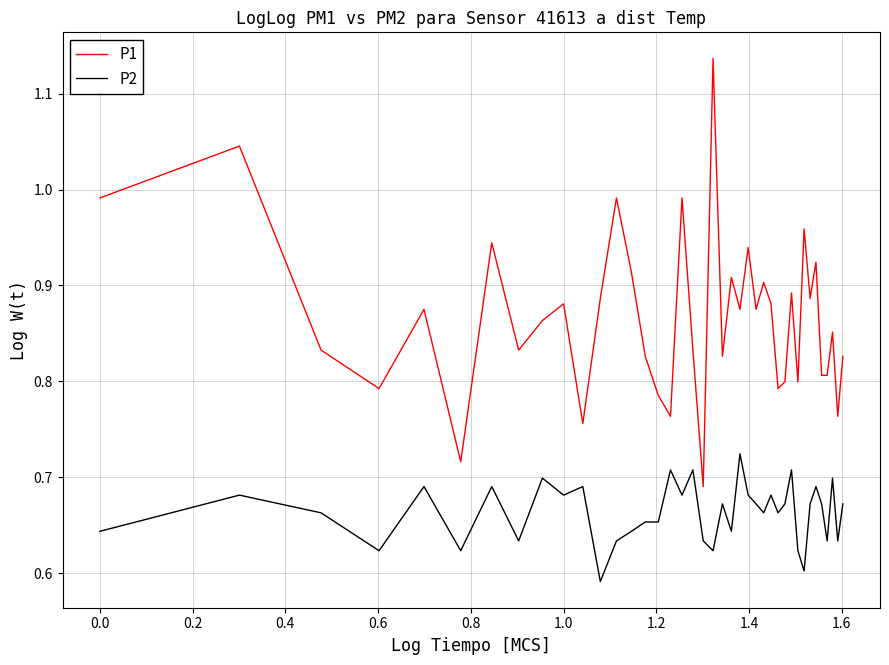

Which series has the largest total across all categories?

P1